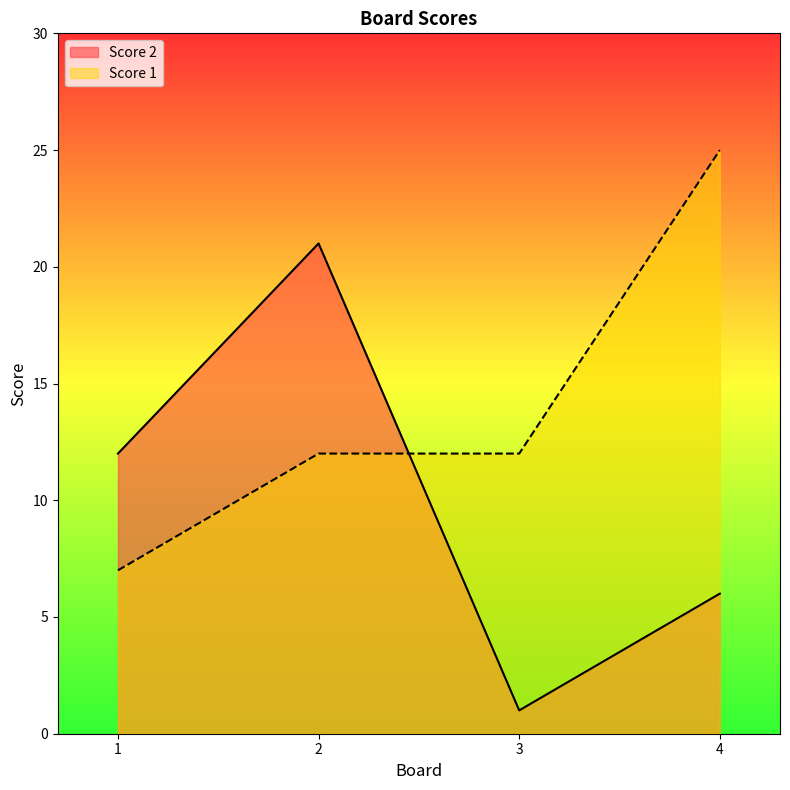

What is the minimum value for Score 1?

7